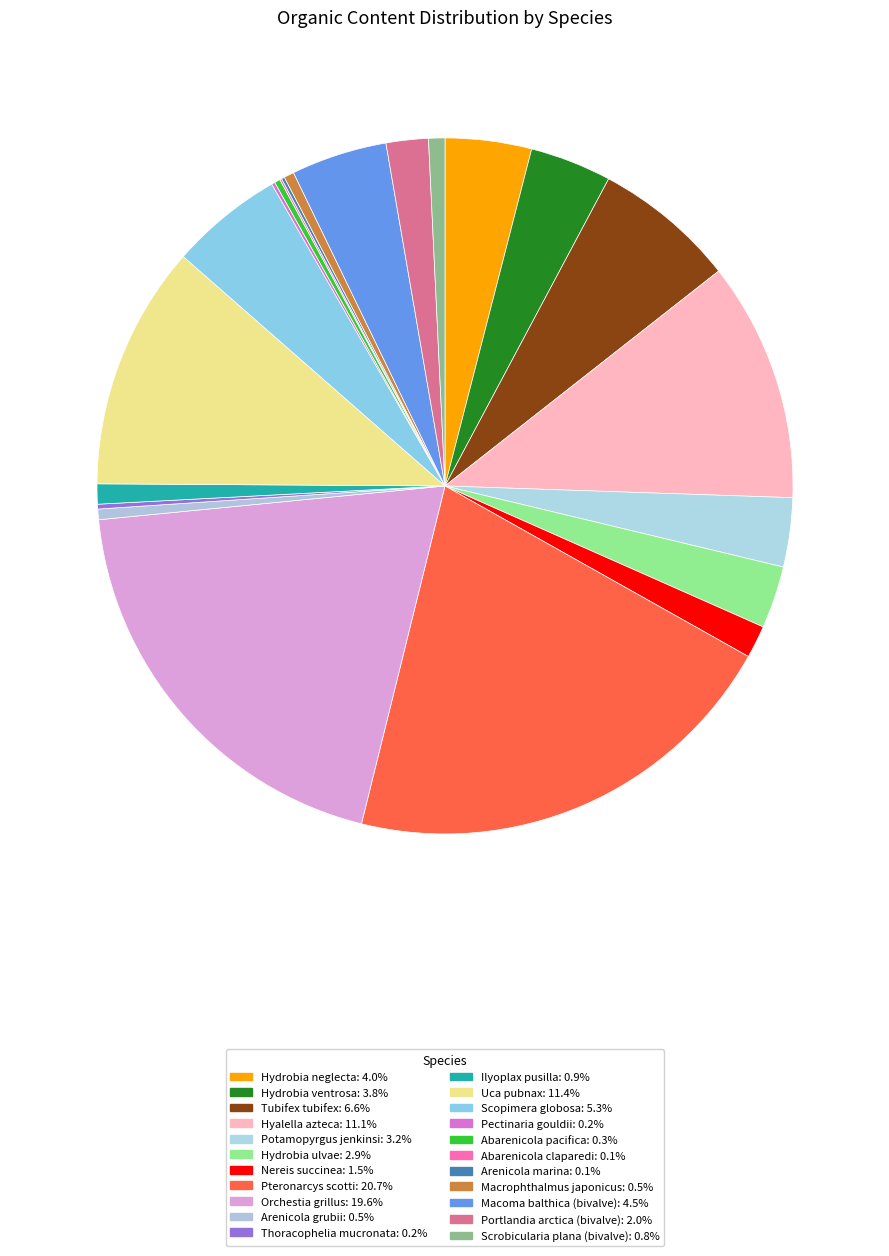

Combined, do Macoma balthica (bivalve) and Uca pubnax account for over 50%?

No